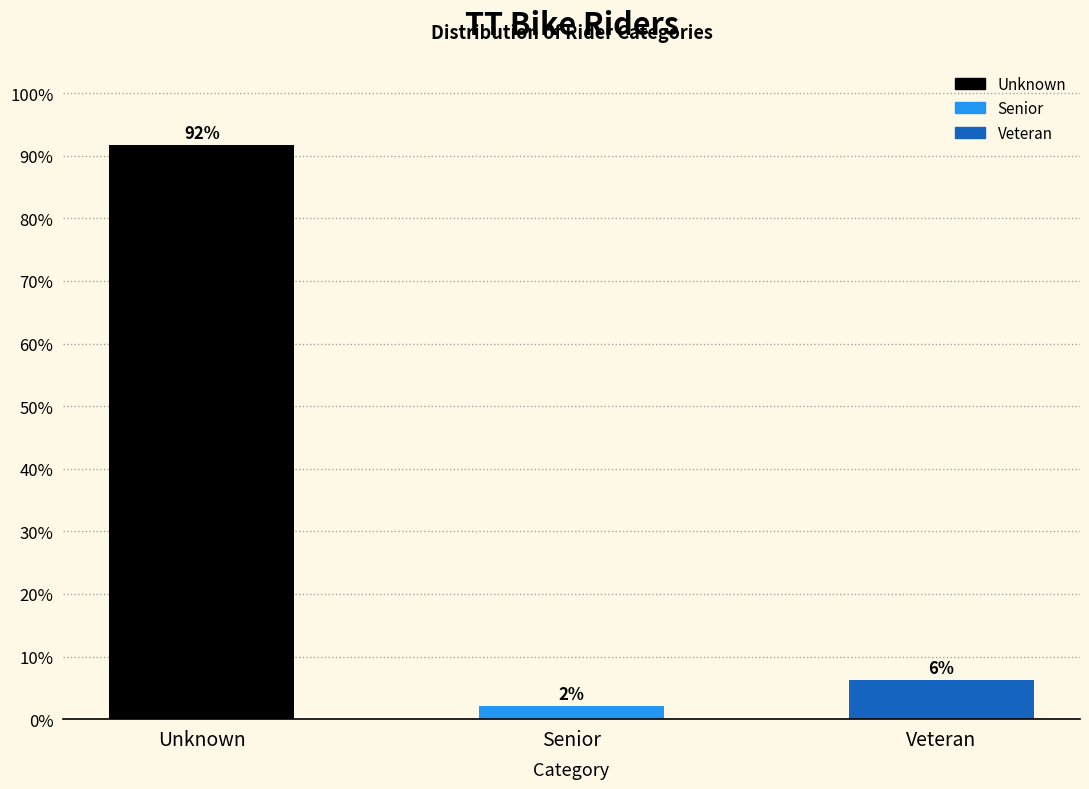

How many bars are there in total?

3